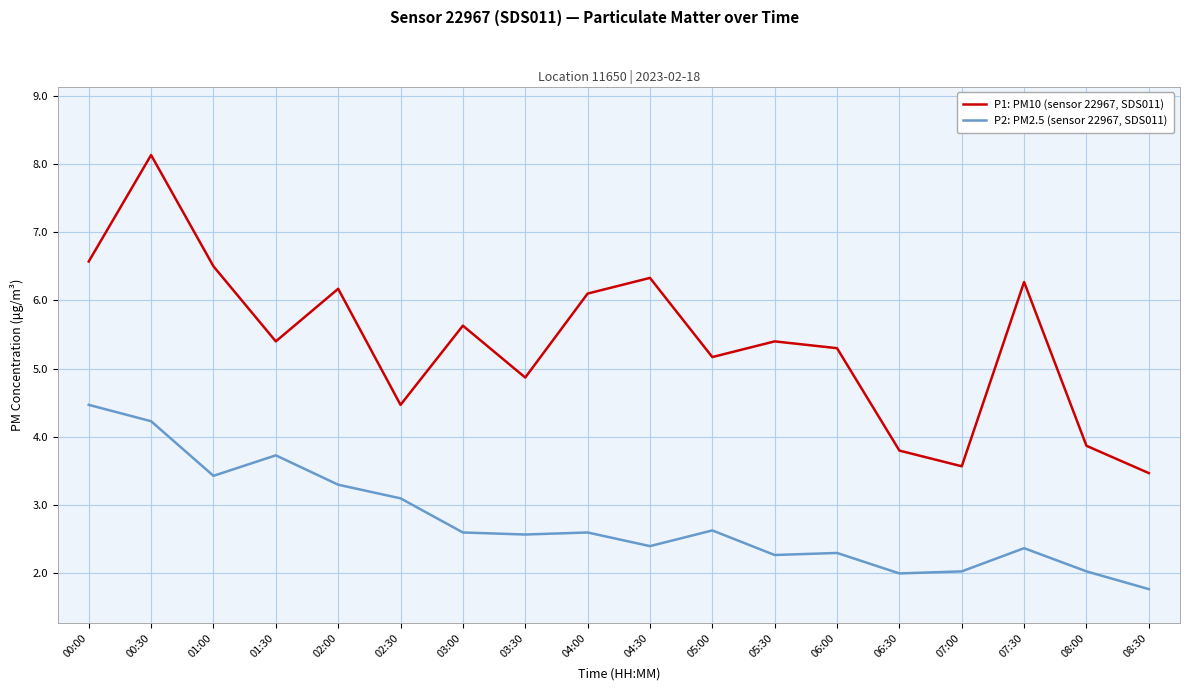

What is the highest value of the P2: PM2.5 (sensor 22967, SDS011) series?

4.5